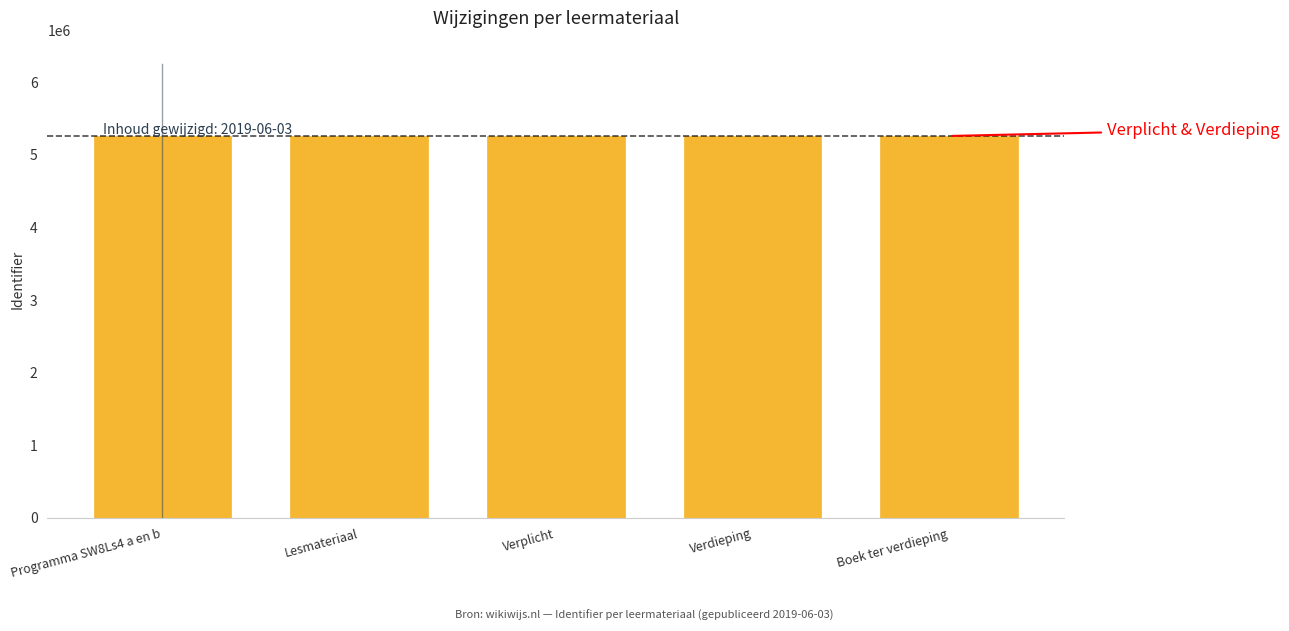

What is the label of the 3rd bar from the left?

Verplicht